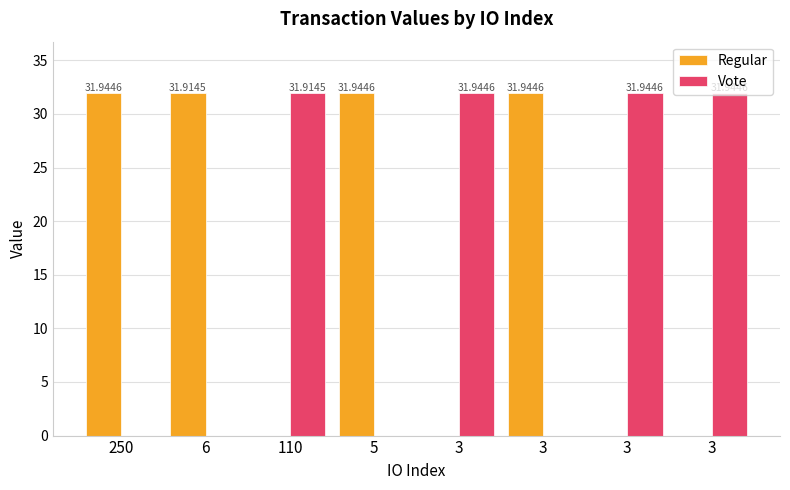

Is it true that Vote equals 54.0 at 3?

False